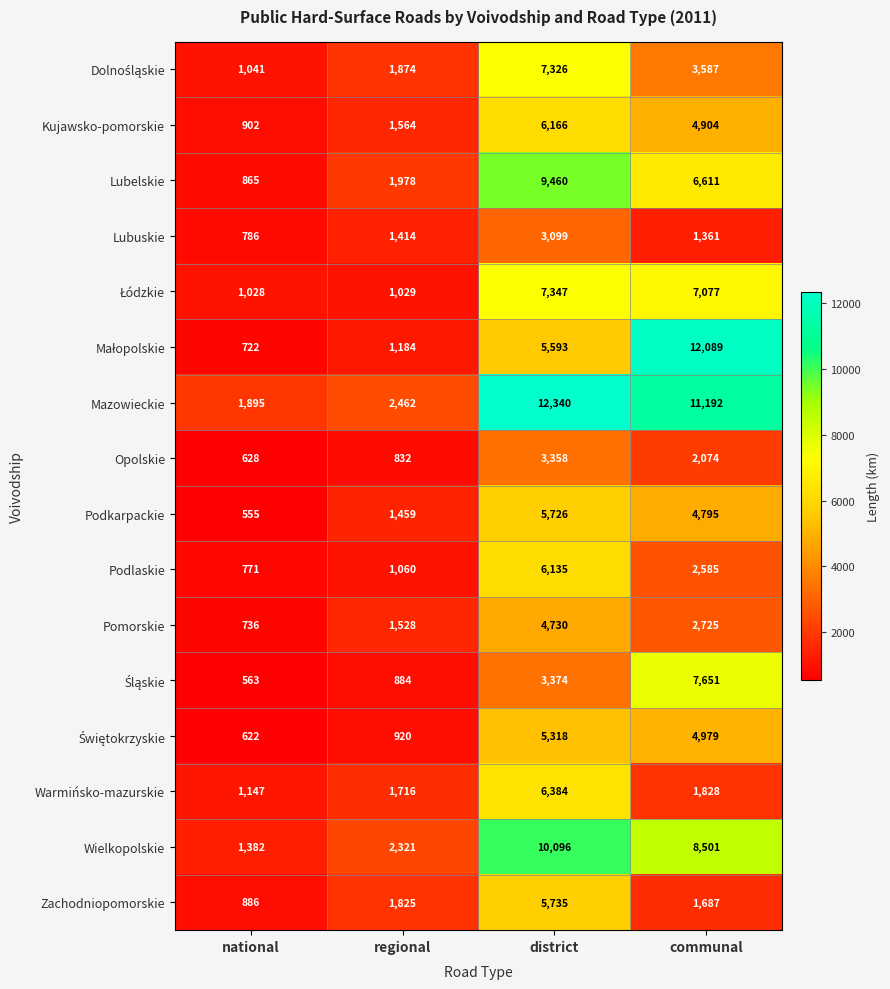

What is the difference between the Kujawsko-pomorskie values at district and communal?

1262